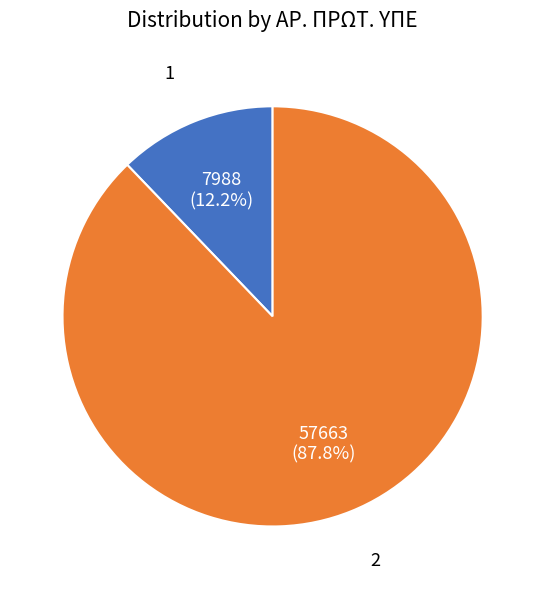

How many segments does this pie chart have?

2